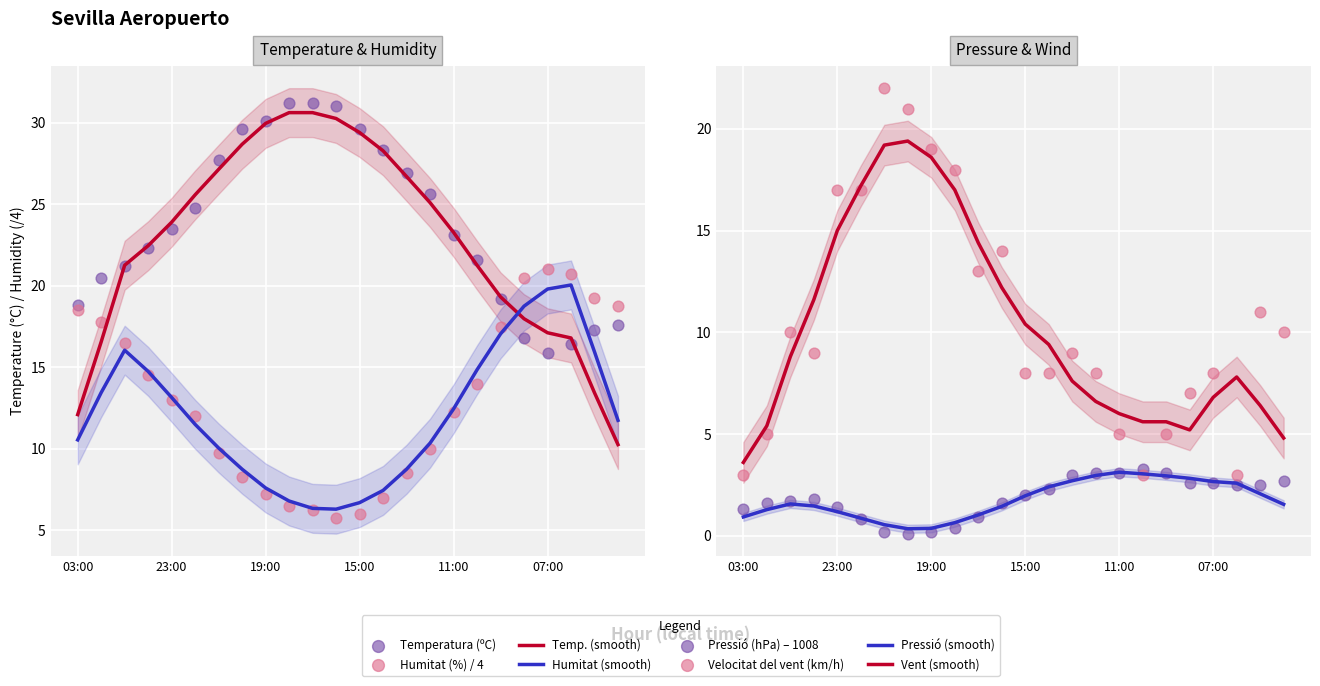

Which series has the largest total across all categories?

Temperatura (ºC)